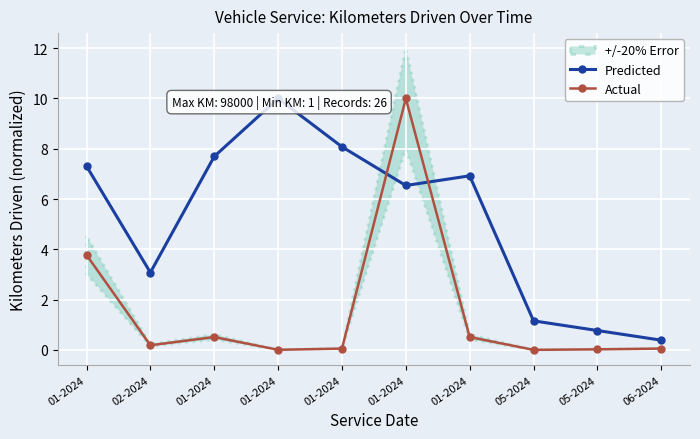

In Actual, how many points are higher than both neighbors (excluding endpoints)?

2